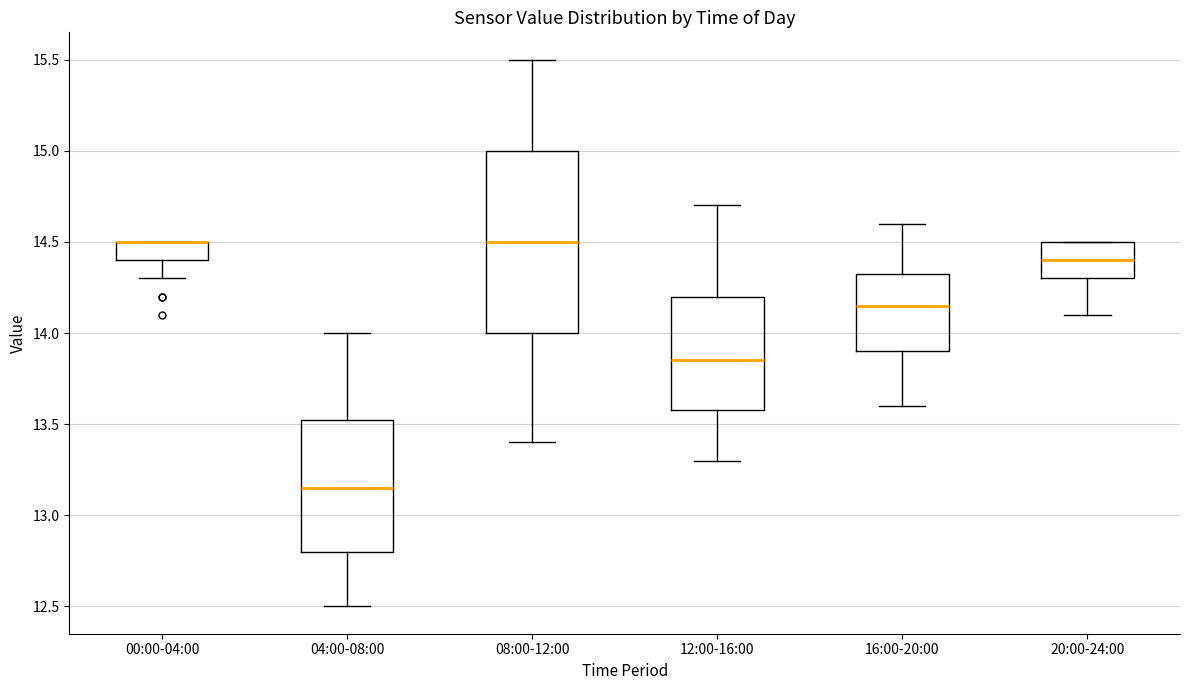

Reading left to right, read every box against the y-axis: the position of its median line, the range the box covers, and the ends of its whiskers. The values are not printed on the chart, so give them approximately, as read against the axis.

00:00-04:00: median 14.50 (drawn on the box's upper edge), box 14.40 to 14.50, whiskers 14.30 to 14.50
04:00-08:00: median 13.15, box 12.80 to 13.55, whiskers 12.50 to 14.00
08:00-12:00: median 14.50, box 14.00 to 15.00, whiskers 13.40 to 15.50
12:00-16:00: median 13.85, box 13.60 to 14.20, whiskers 13.30 to 14.70
16:00-20:00: median 14.15, box 13.90 to 14.35, whiskers 13.60 to 14.60
20:00-24:00: median 14.40, box 14.30 to 14.50, whiskers 14.10 to 14.50